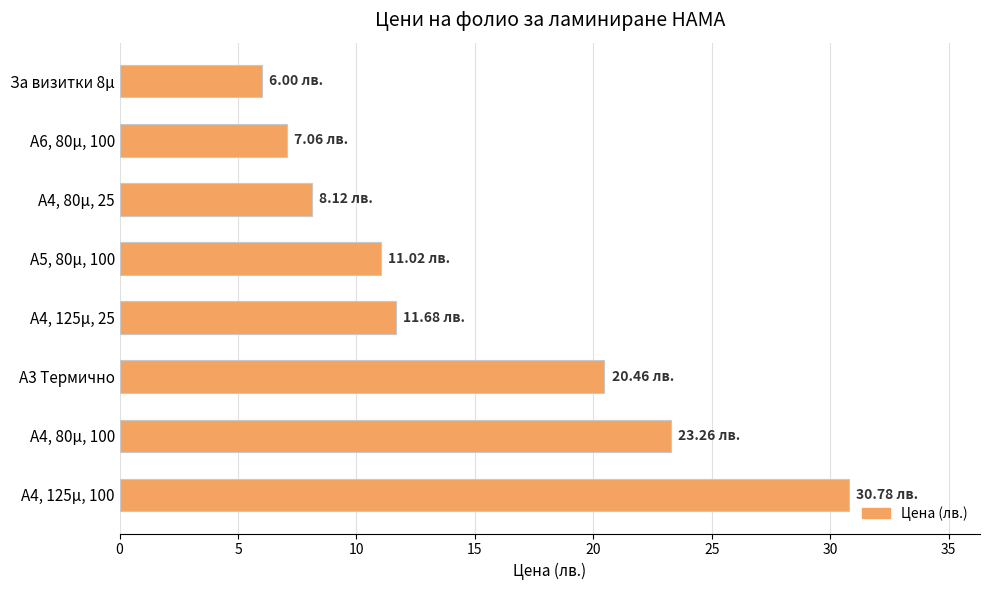

What is the difference between the maximum and second lowest values?

23.7